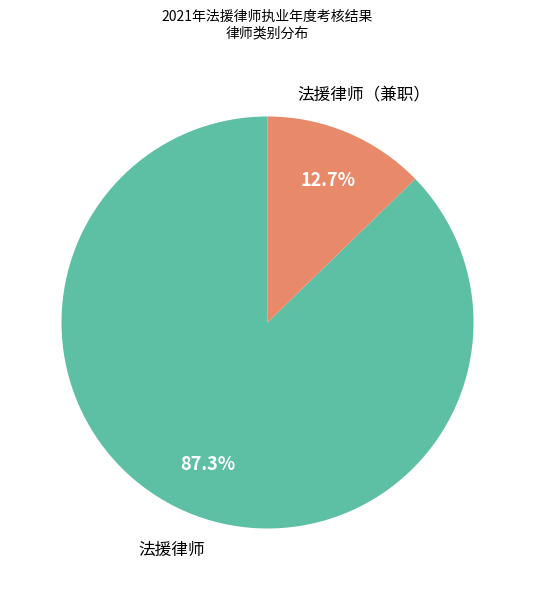

Does any single category account for the majority?

Yes